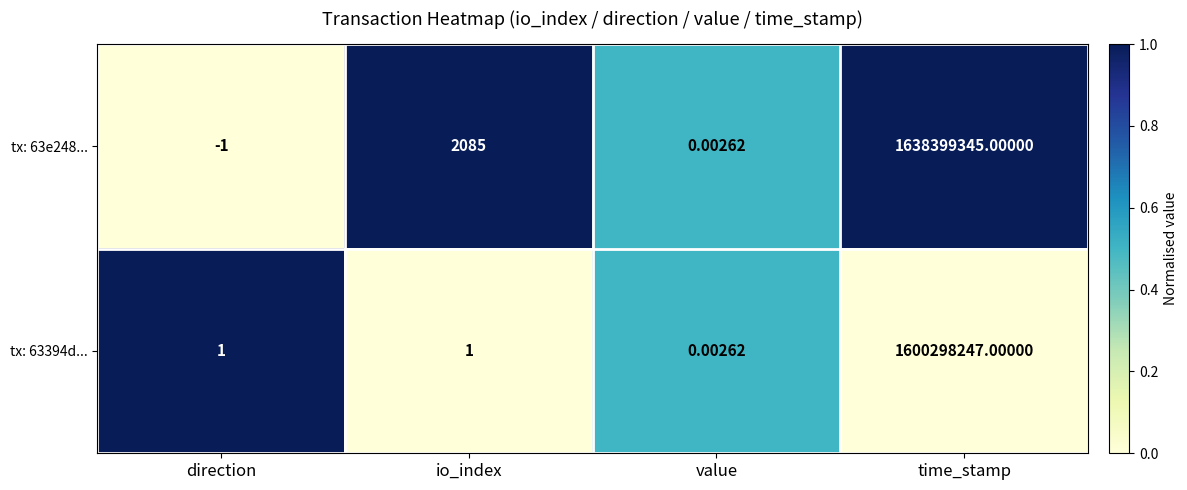

Is the value of tx: 63e248... at value greater than the value of tx: 63394d... at io_index?

No